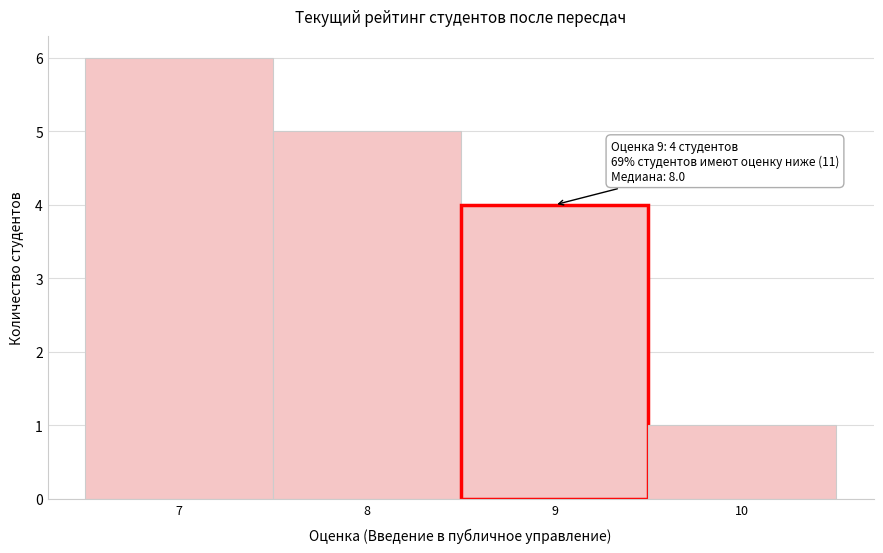

Over which range of the x-axis is the bar tallest?

6.5 to 7.5